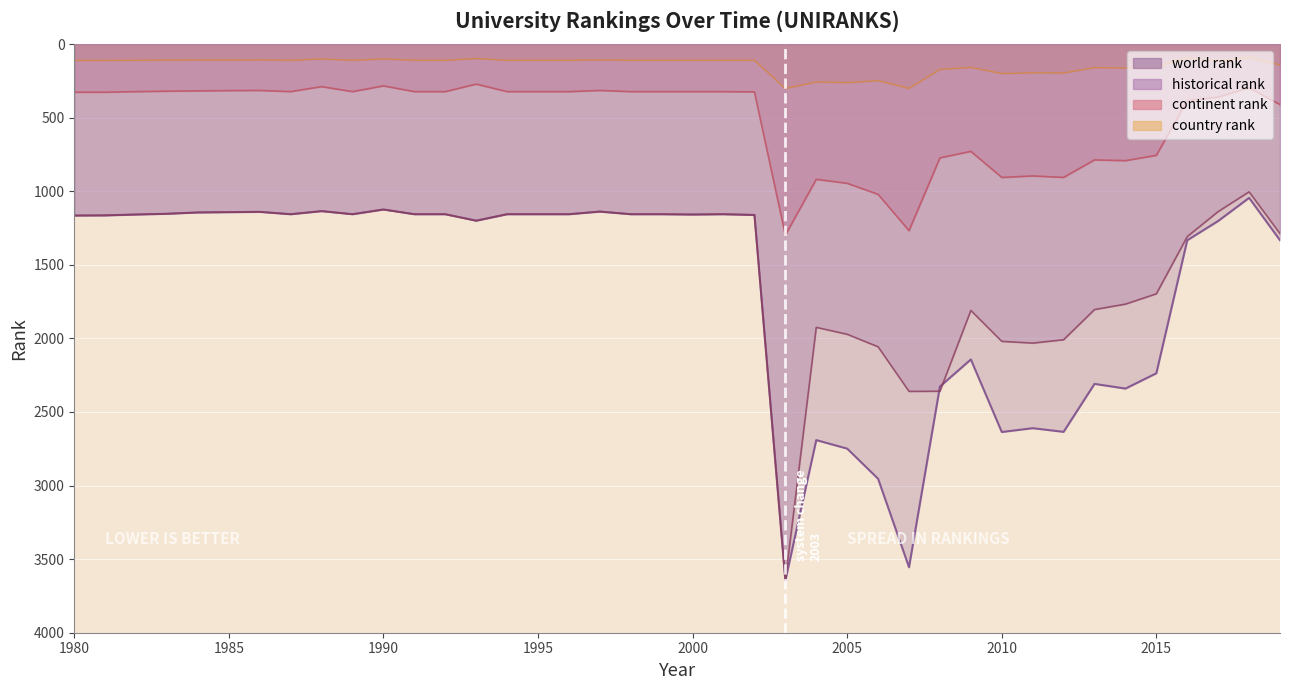

At which label does continent rank first exceed 323?

1980